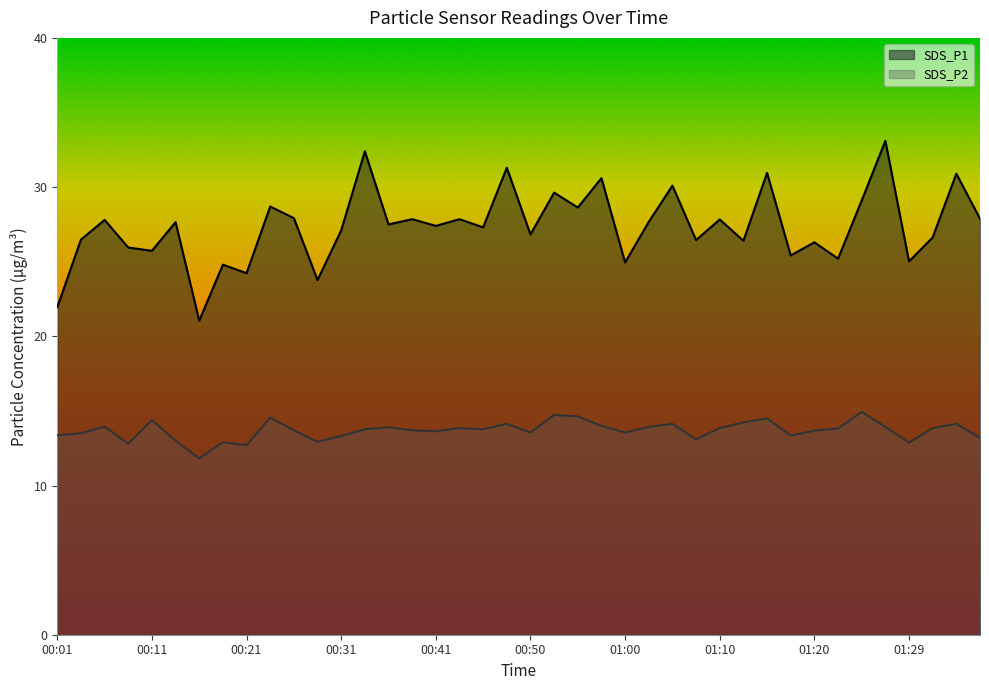

Is the value of SDS_P1 at 01:25 greater than the value of SDS_P2 at 01:22?

Yes